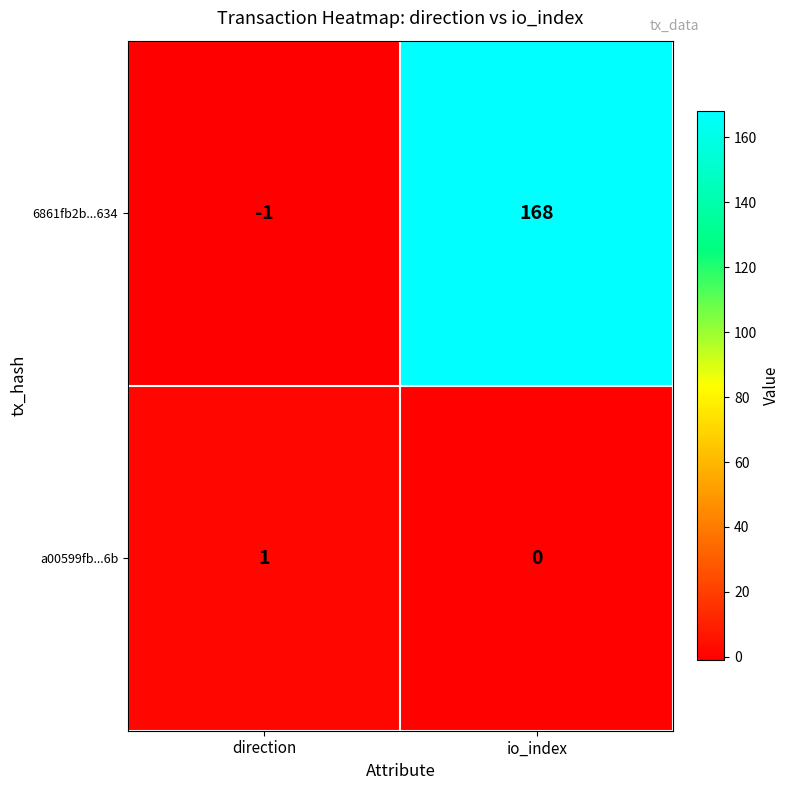

Which series has the widest spread of values?

6861fb2b...634